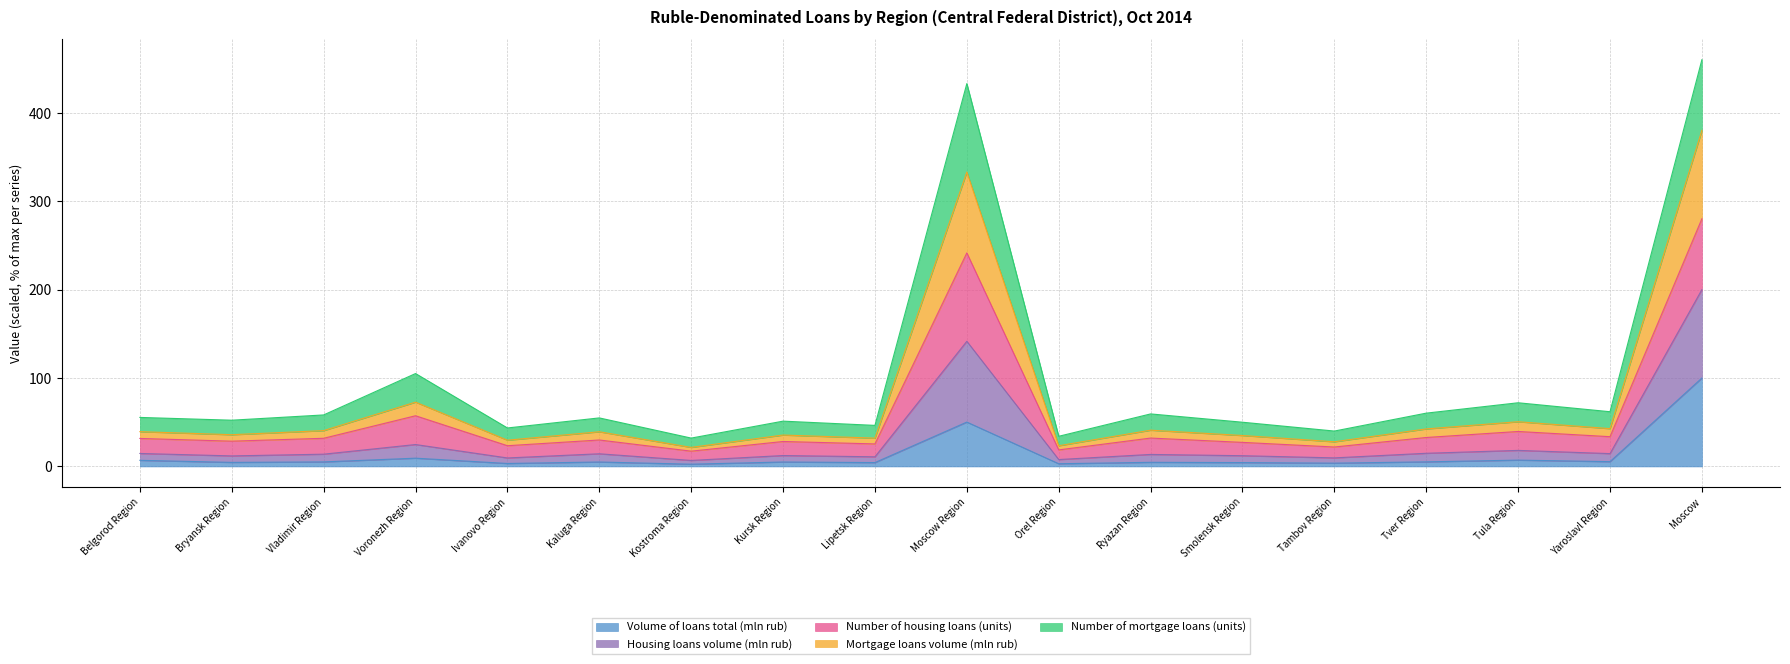

Which has a higher value, Voronezh Region or Ivanovo Region?

Voronezh Region